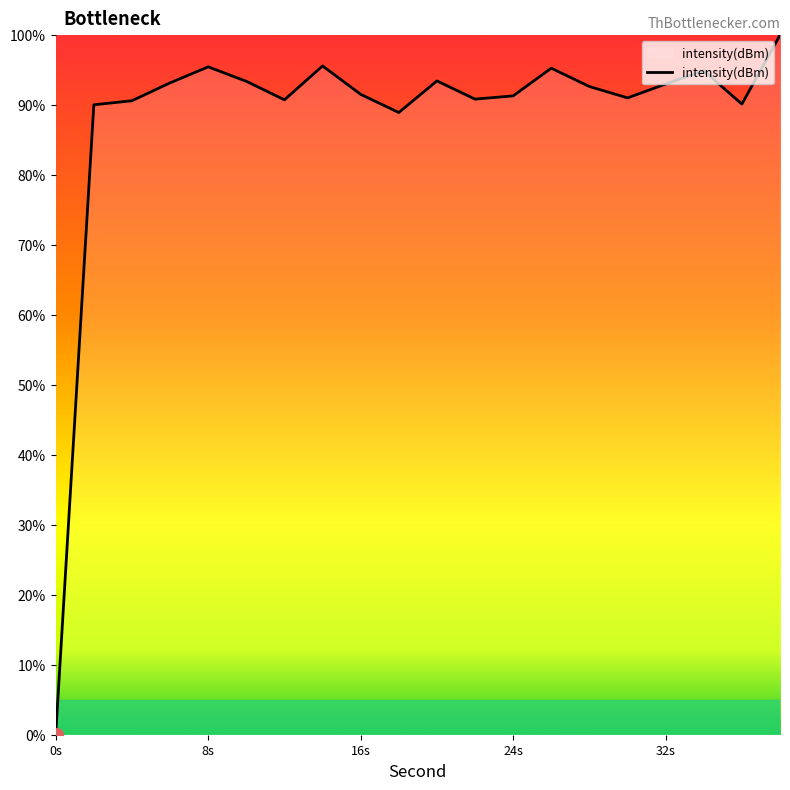

Count the number of values greater than 92.

10